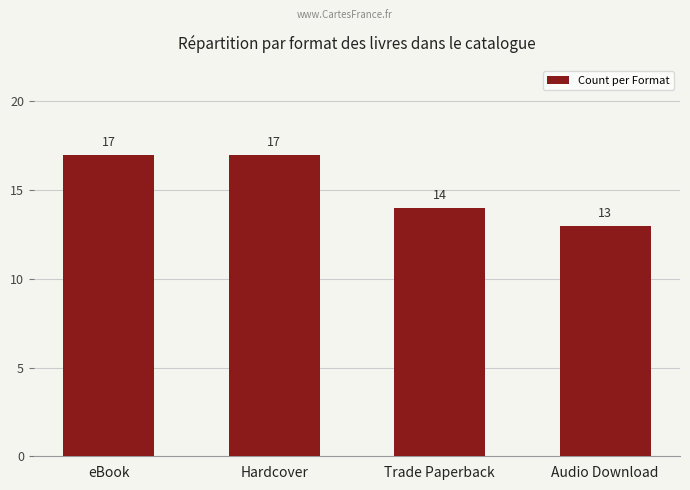

What is the label of the 3rd bar from the right?

Hardcover